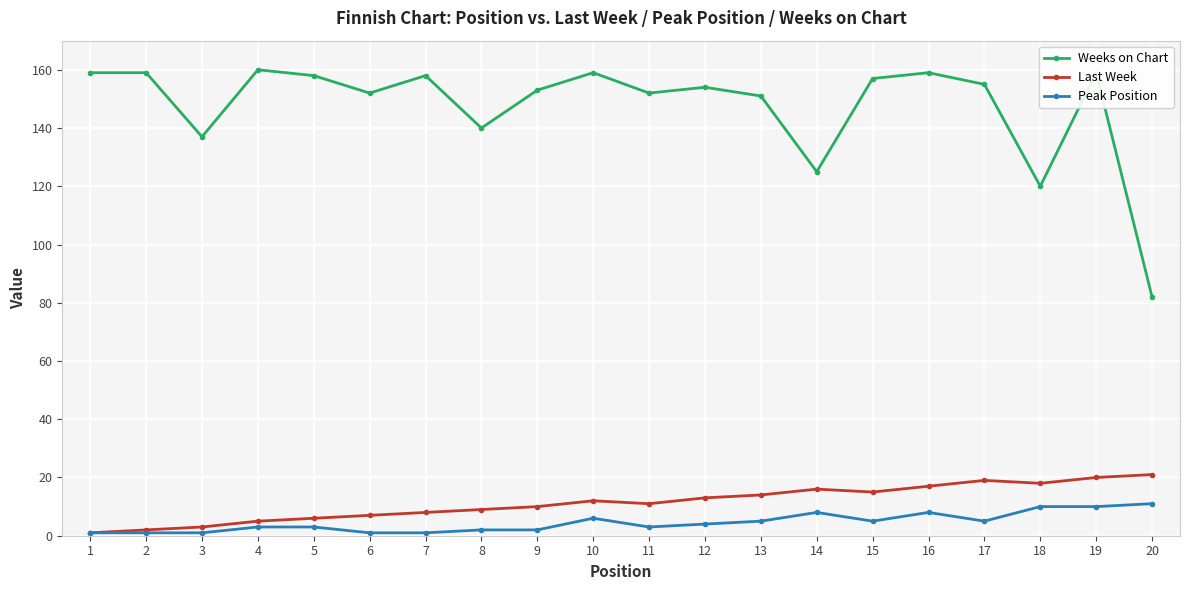

At how many categories does at least one series exceed 53?

20